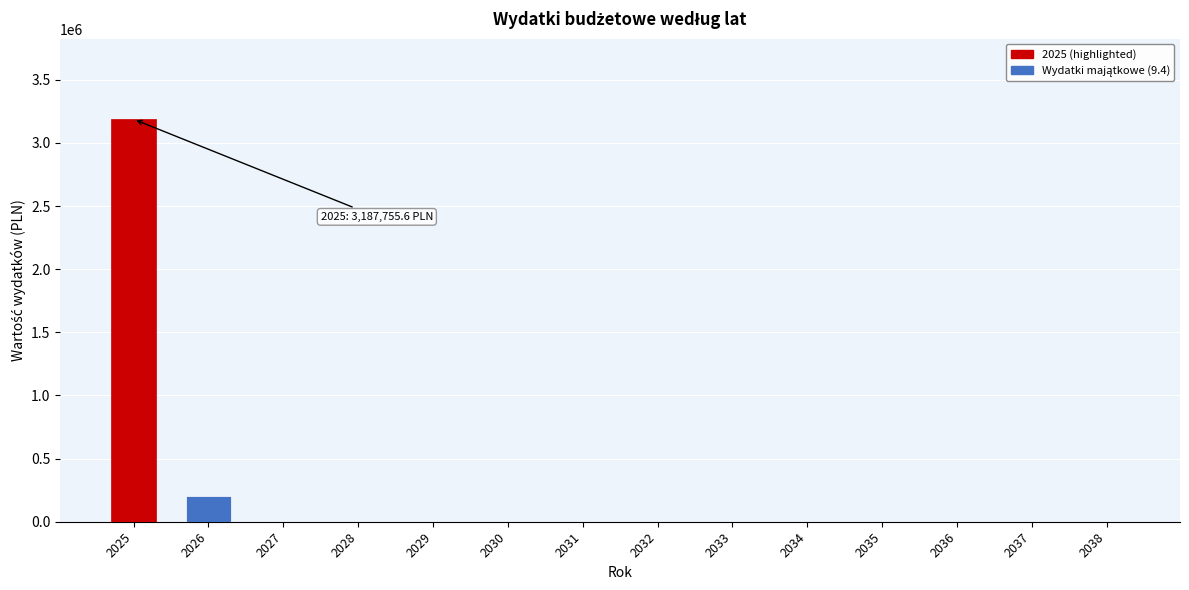

Reading left to right, extract all data points from this chart.

2025=3187755.6	2026=200919.0	2027=0.0	2028=0.0	2029=0.0	2030=0.0	2031=0.0	2032=0.0	2033=0.0	2034=0.0	2035=0.0	2036=0.0	2037=0.0	2038=0.0